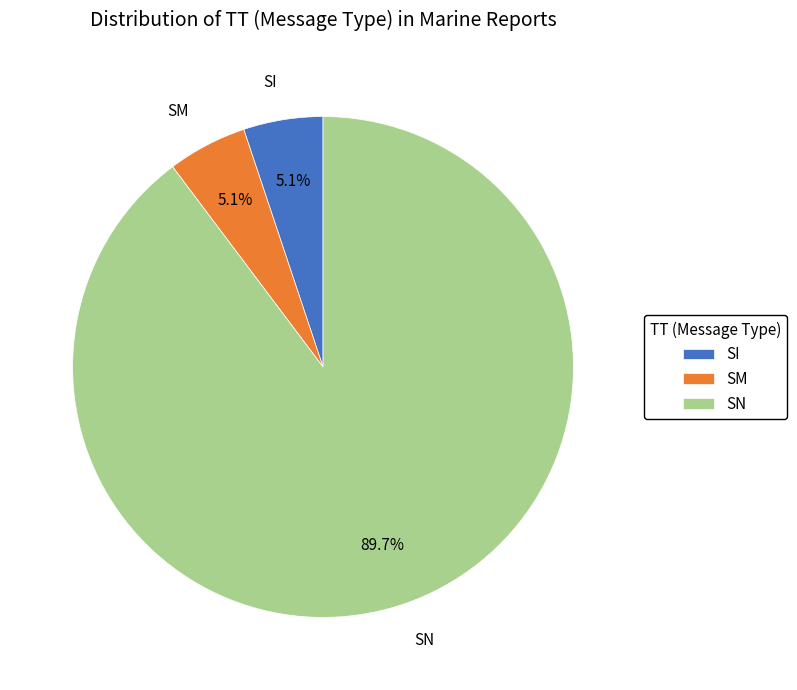

To the nearest percent, what is the average slice percentage?

33%